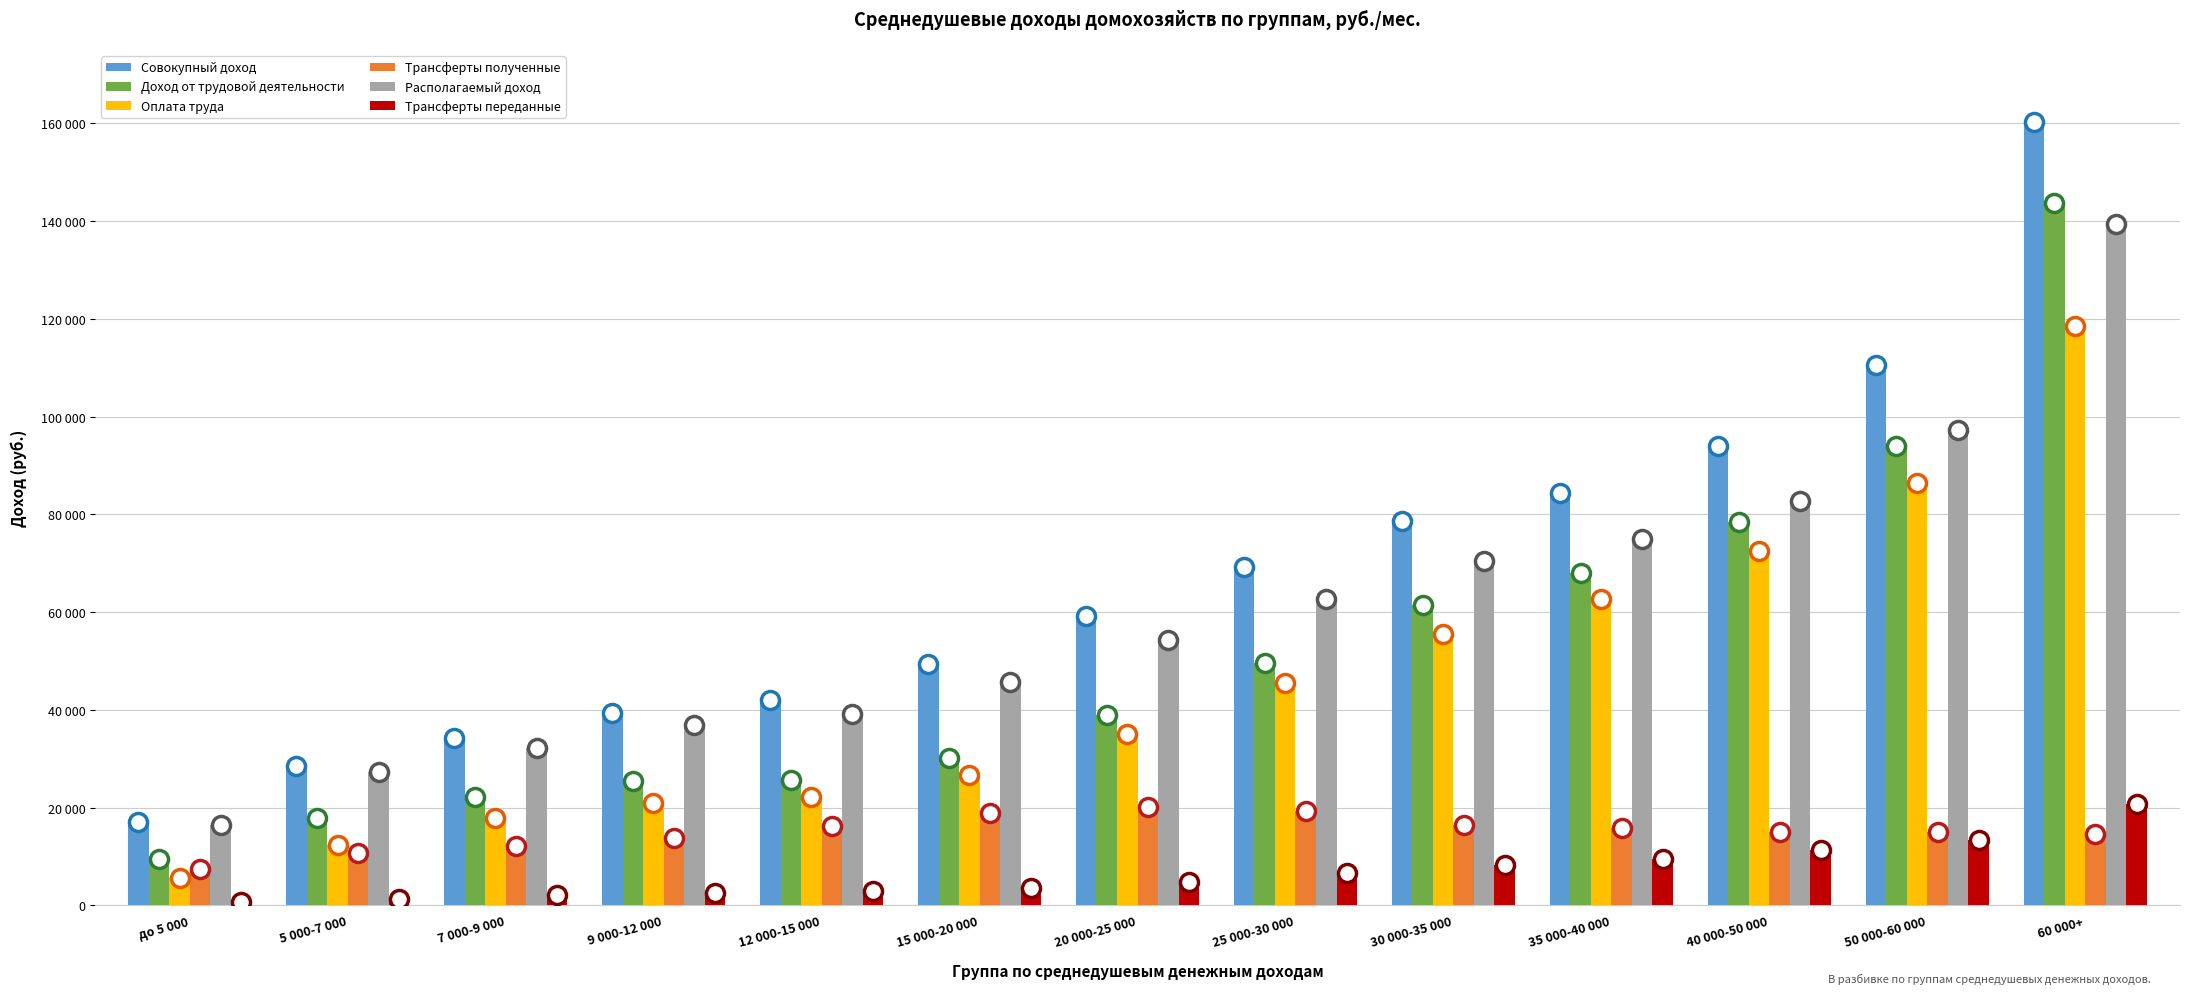

Reading right to left, transcribe all the data shown in this chart.

Совокупный доход: 160171.6	110646.7	93974.6	84418.3	78717.7	69296.1	59186.5	49269.6	41940.5	39440.6	34225.9	28576.1	16981.0
Доход от трудовой деятельности: 143652.6	94054.6	78349.7	67912.3	61441.2	49636.7	38862.0	30179.4	25604.5	25486.0	22069.9	17795.1	9435.4
Оплата труда: 118488.2	86412.0	72405.8	62653.8	55412.1	45474.4	35083.8	26721.6	22162.2	20958.0	17850.8	12366.7	5601.9
Трансферты полученные: 14527.1	15069.9	14951.8	15848.6	16517.4	19327.3	20051.4	18888.8	16219.9	13811.1	12053.5	10713.4	7489.8
Располагаемый доход: 139449.9	97298.1	82720.6	75013.0	70513.2	62699.8	54349.0	45649.3	39075.3	36863.3	32219.4	27254.9	16354.1
Трансферты переданные: 20721.7	13348.6	11254.0	9405.2	8204.6	6596.3	4837.5	3620.2	2865.2	2577.4	2006.6	1321.2	627.0